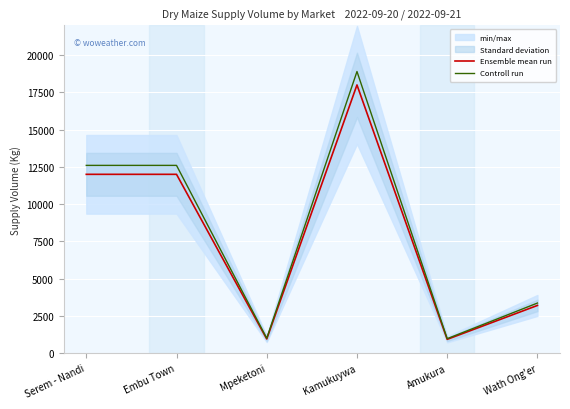

How many values in the Controll run series exceed 12600?

1